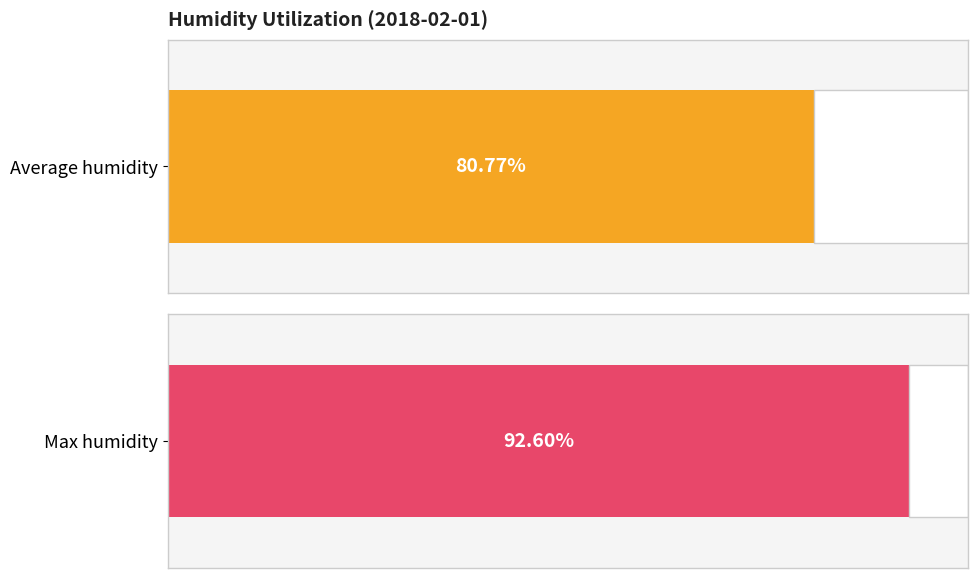

Rank the series at 00:00 from lowest to highest value.

Average humidity, Max humidity